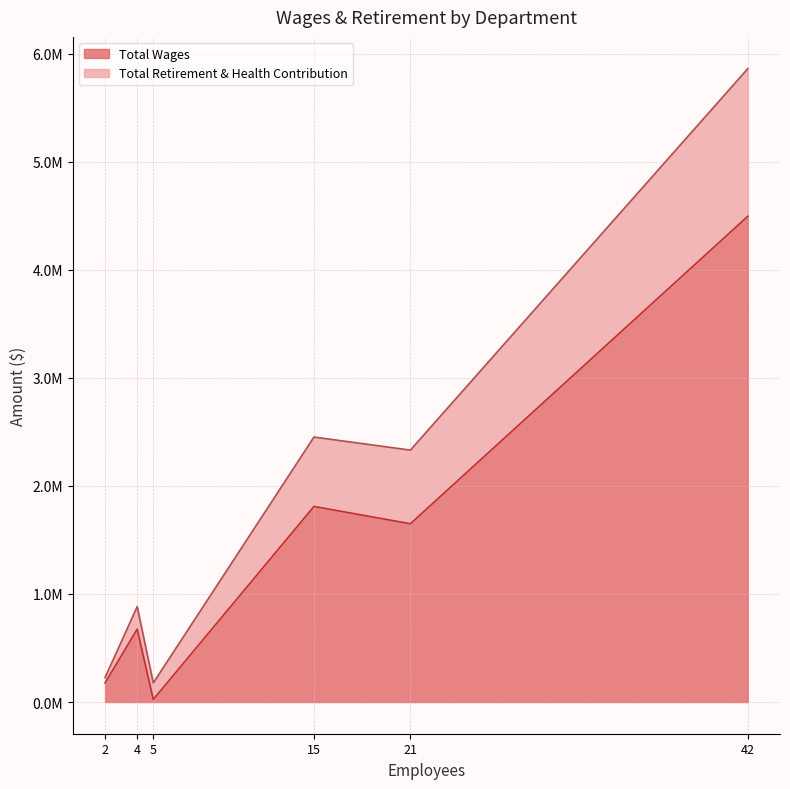

How many interior local peaks does the Total Retirement & Health Contribution series have?

1